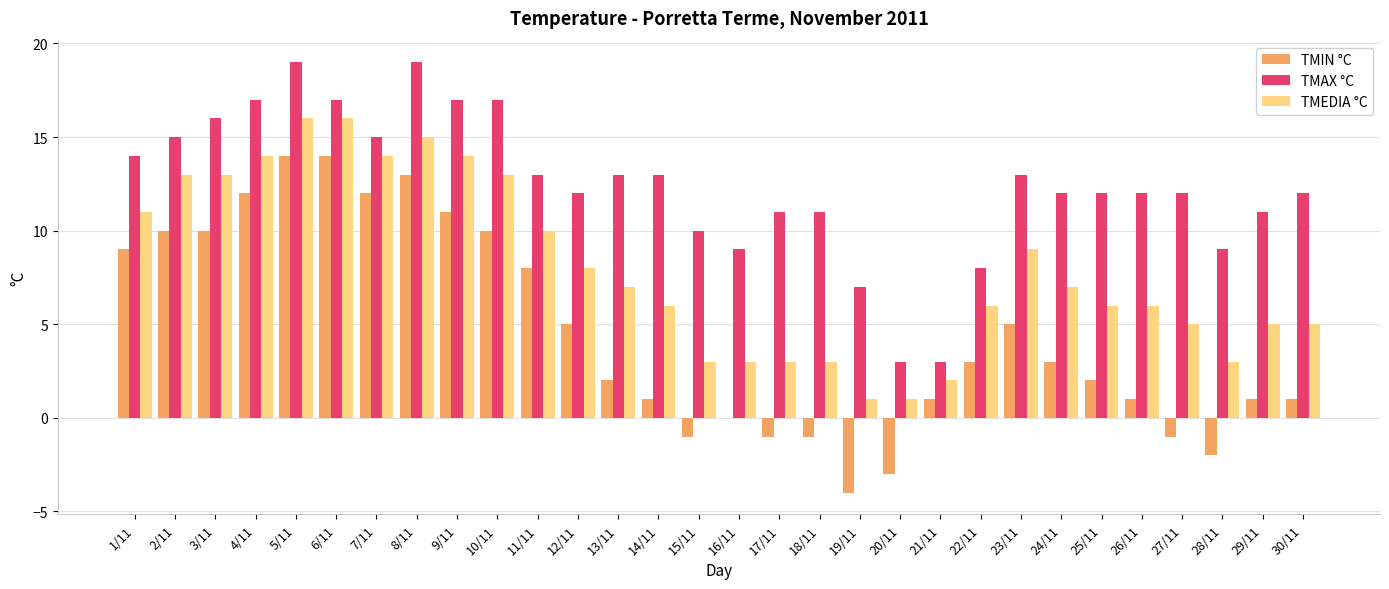

What is the sum of all TMAX °C values?

372